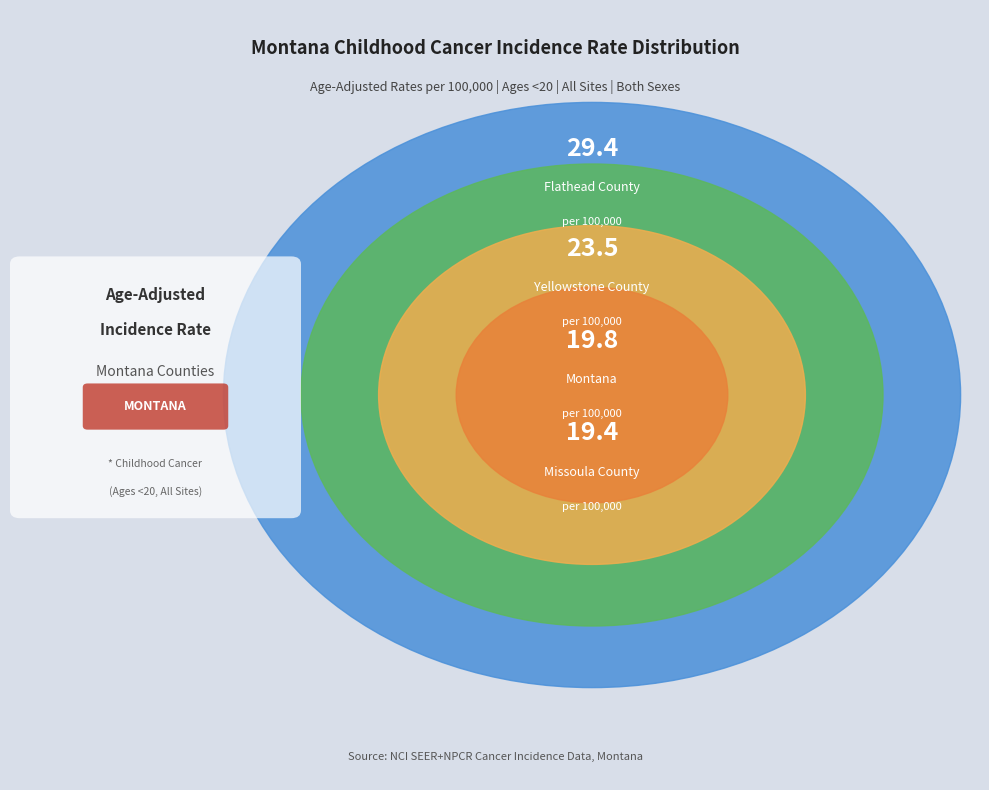

Does Yellowstone County account for over 50% of the chart?

No